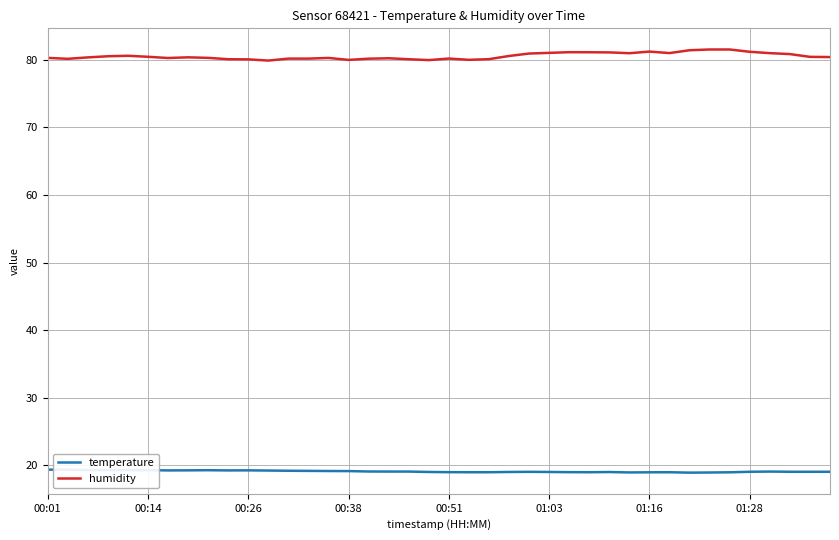

True or false: temperature and humidity cross at least once.

False